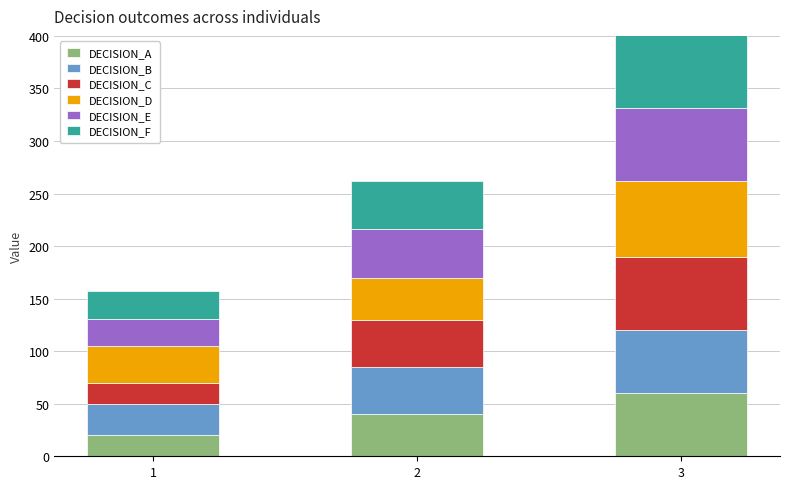

List the labels in order of DECISION_F value, smallest first.

1, 2, 3